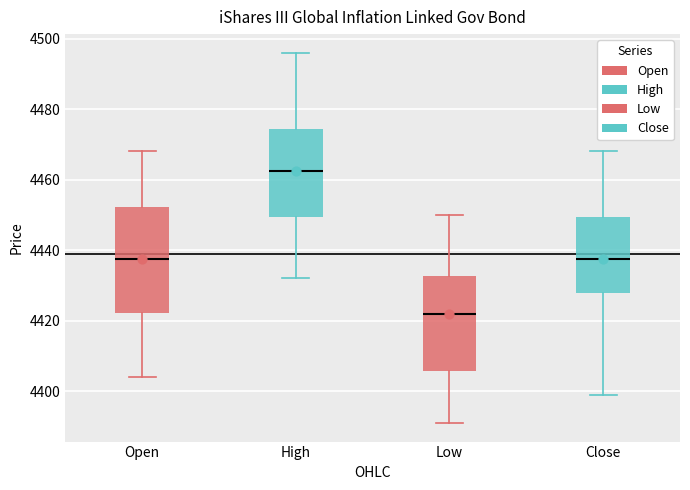

Reading left to right, transcribe this box plot: for each box, give where its median line is, the range the box spans, and where its two whiskers end, as read against the y-axis. The values are not printed on the chart, so give them approximately, as read against the axis.

Open: median 4438, box 4422 to 4452, whiskers 4404 to 4468
High: median 4462, box 4450 to 4474, whiskers 4432 to 4496
Low: median 4422, box 4406 to 4432, whiskers 4392 to 4450
Close: median 4438, box 4428 to 4450, whiskers 4400 to 4468